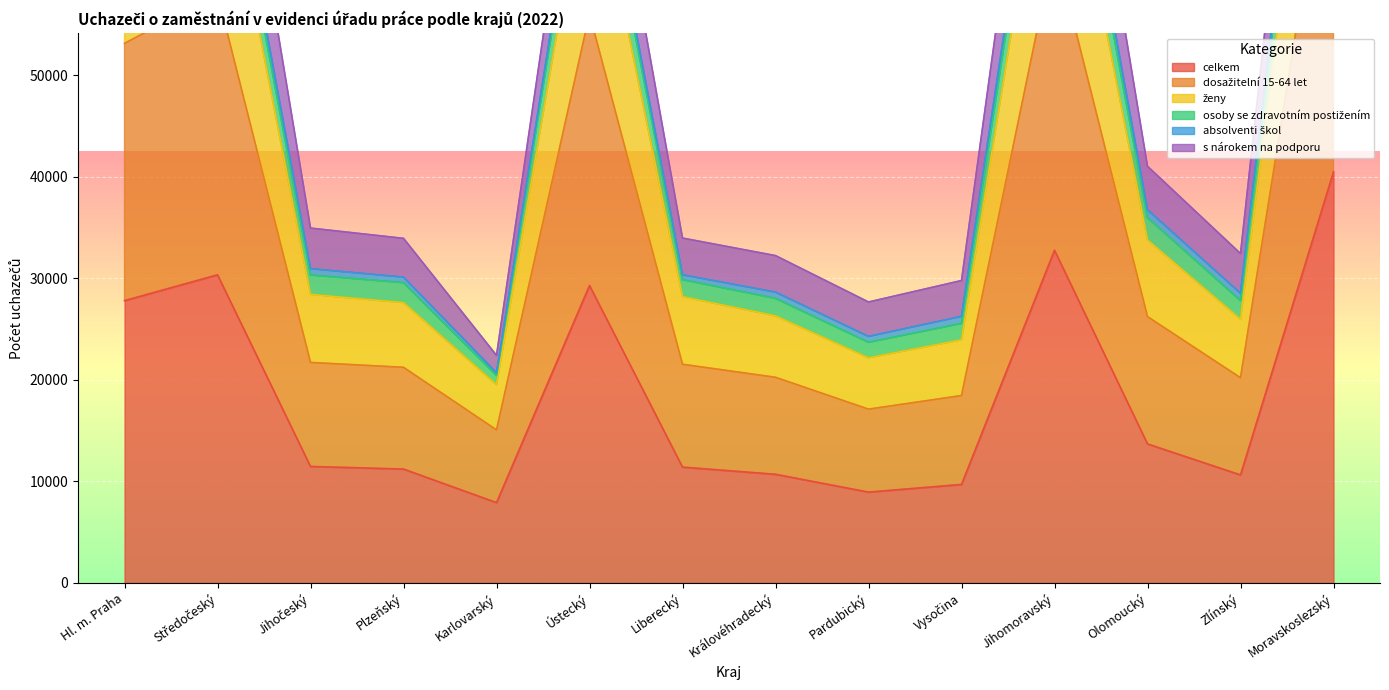

Is it true that ženy equals 47832 at Liberecký?

False